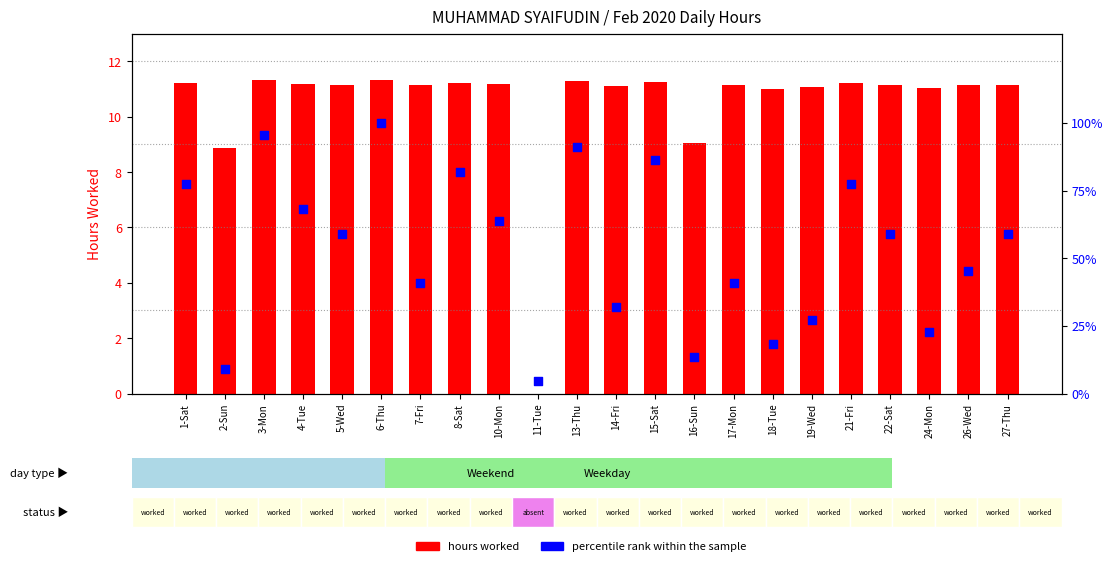

At how many categories does at least one series exceed 40?

15